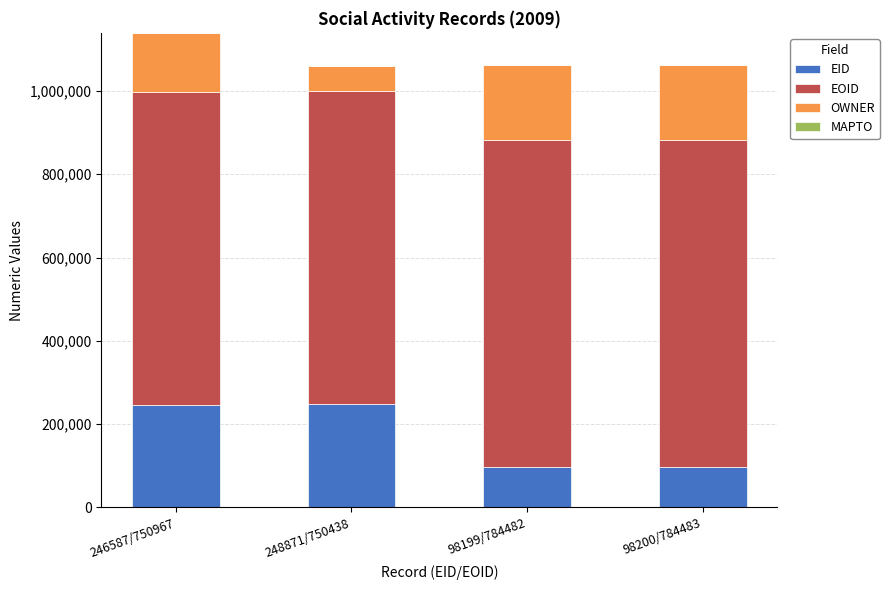

What is the total value across all series at 98199/784482?

1062974